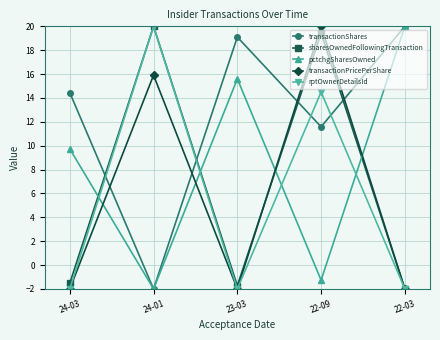

At which label does transactionShares reach its minimum?

24-01